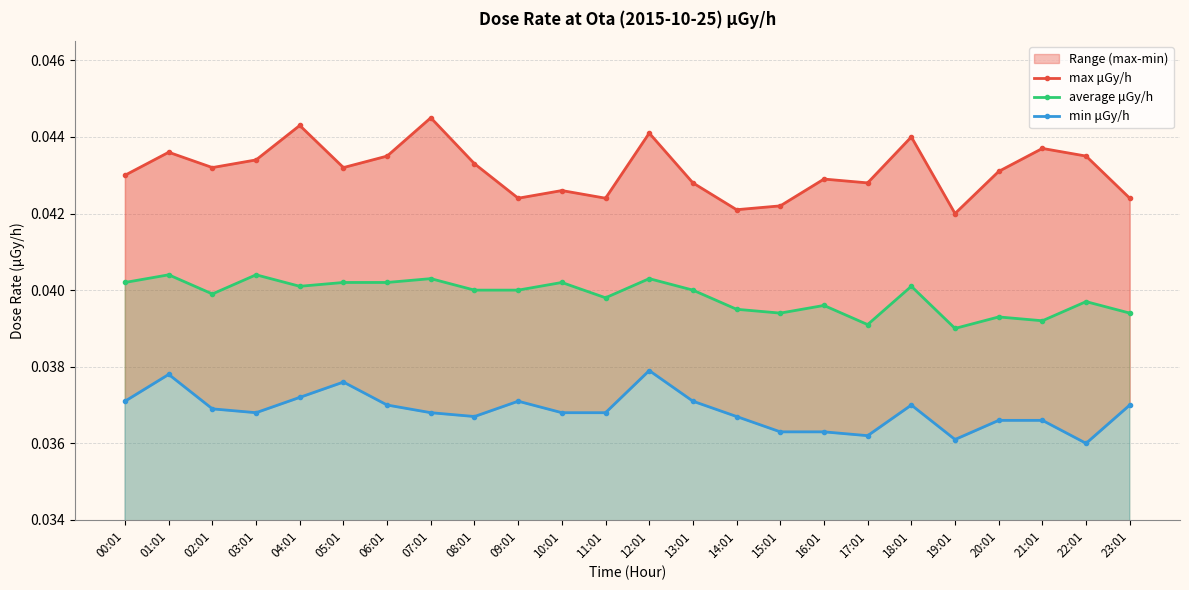

At which category does average μGy/h reach its first local valley?

02:01